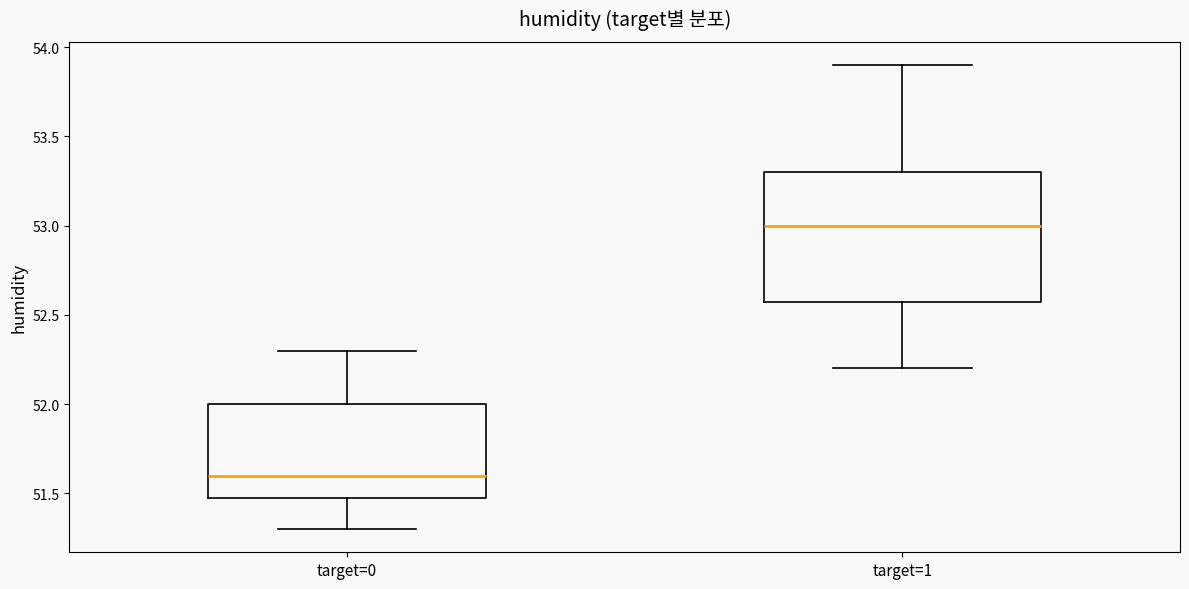

Which box has the lowest median line?

target=0